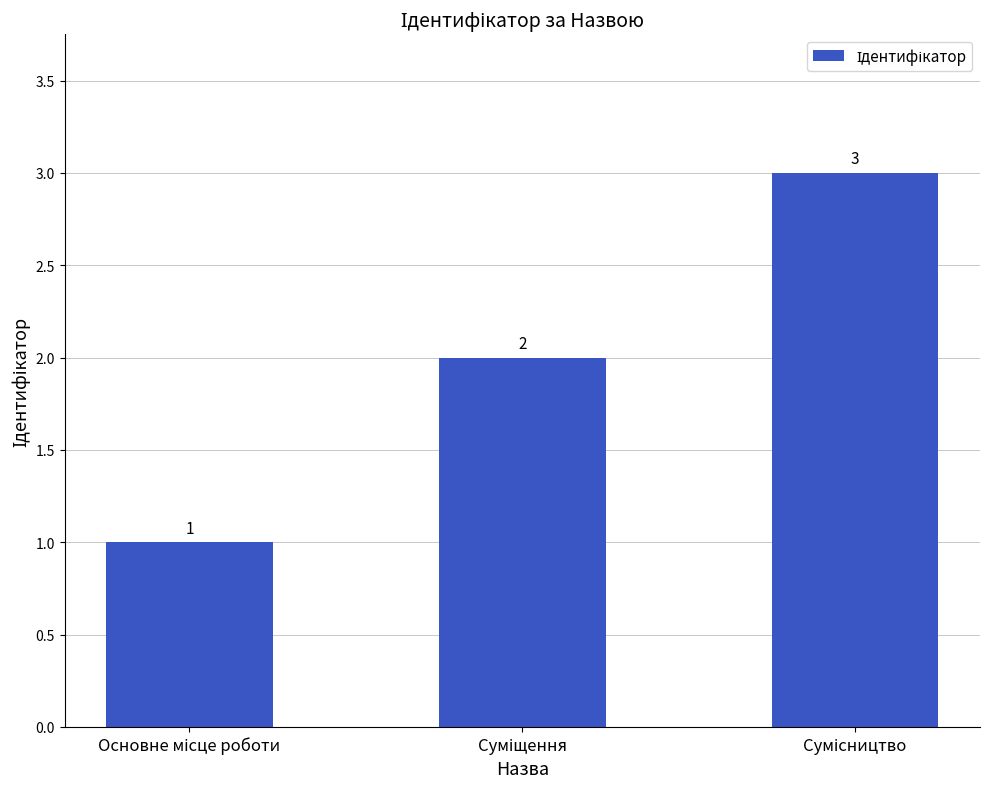

What is the difference between the second highest and minimum values?

1